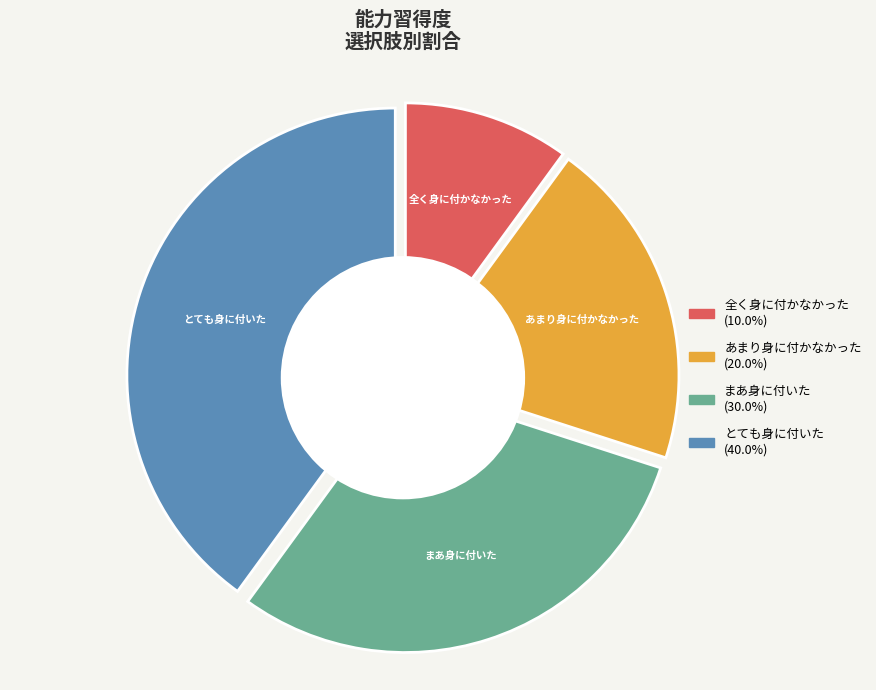

To the nearest percent, what percentage of the pie is あまり身に付かなかった?

20%